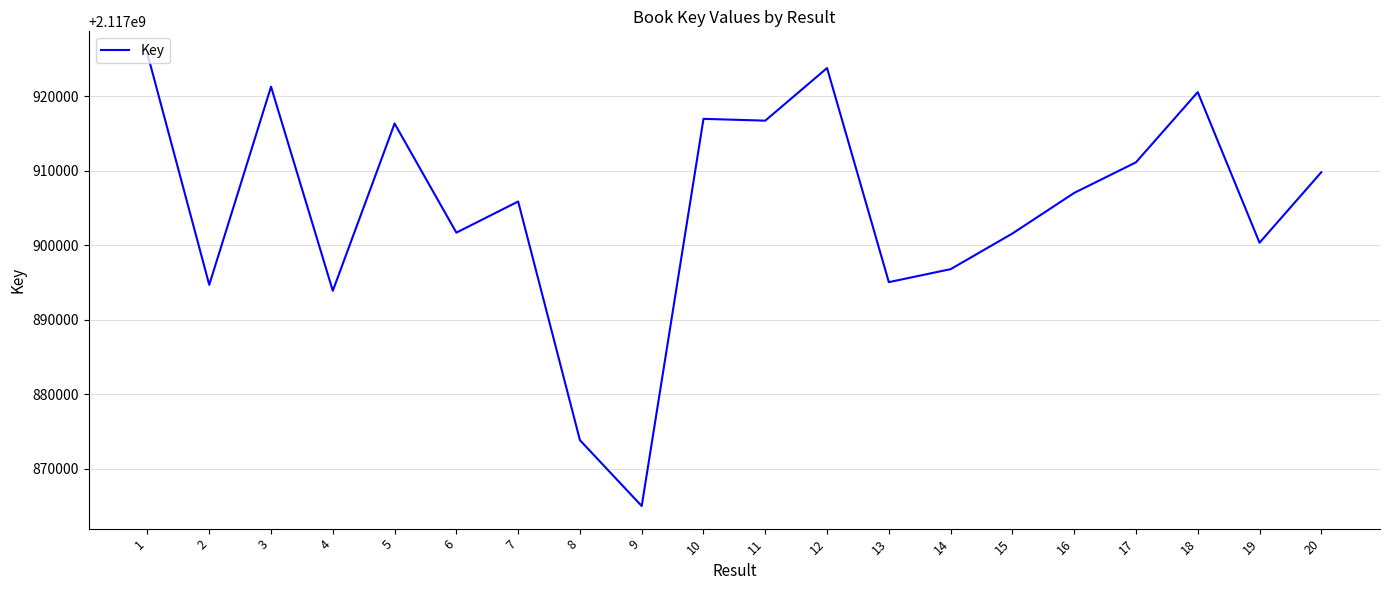

What is the smallest value displayed?

2117864992